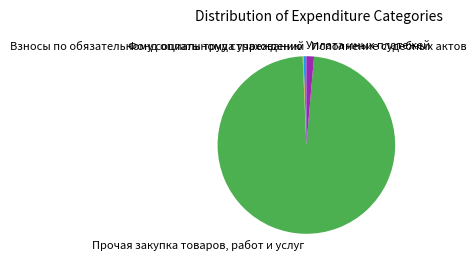

Is there a majority slice in this chart?

Yes